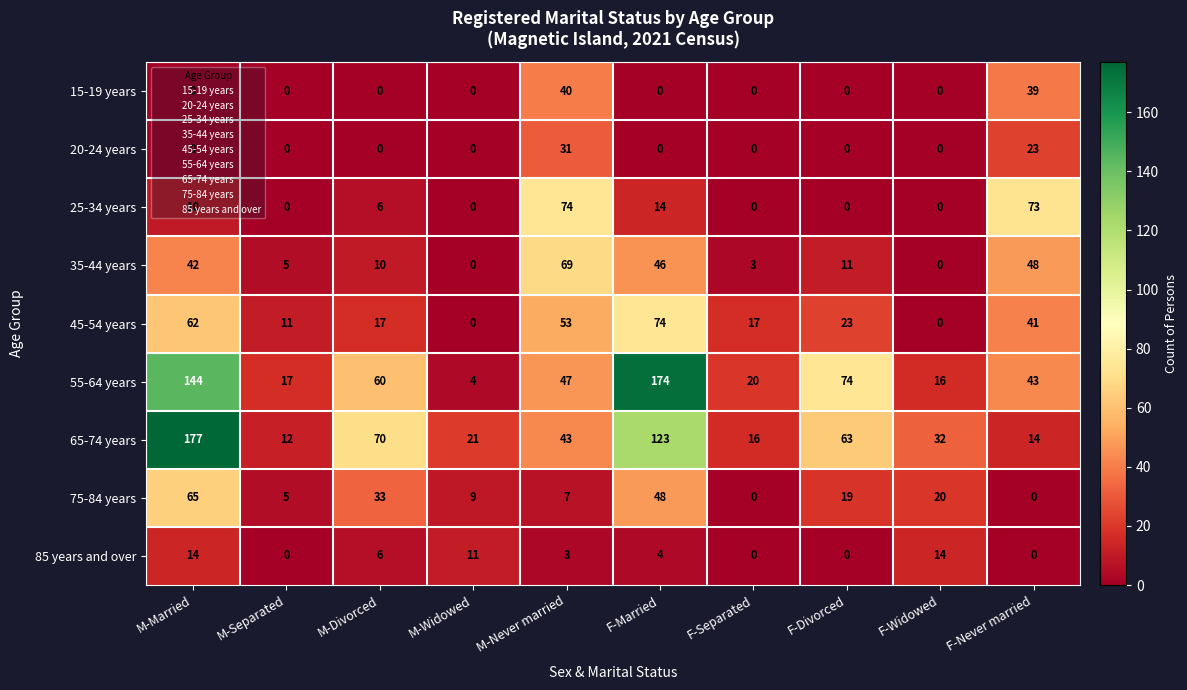

How many categories are shown in the chart?

10